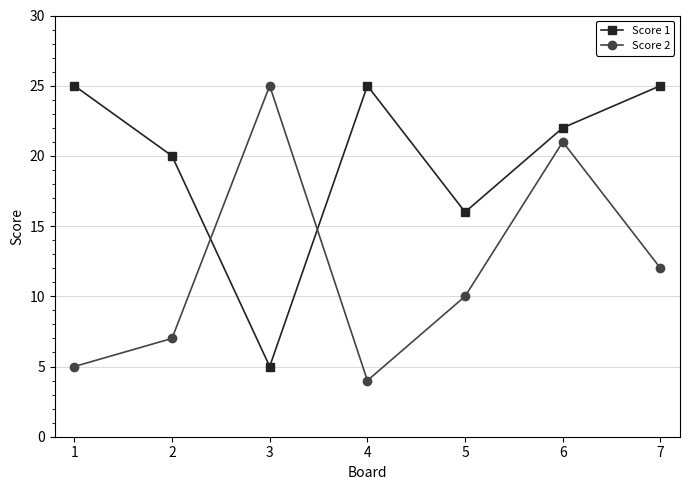

After their last crossing, which series has the higher values: Score 2 or Score 1?

Score 1